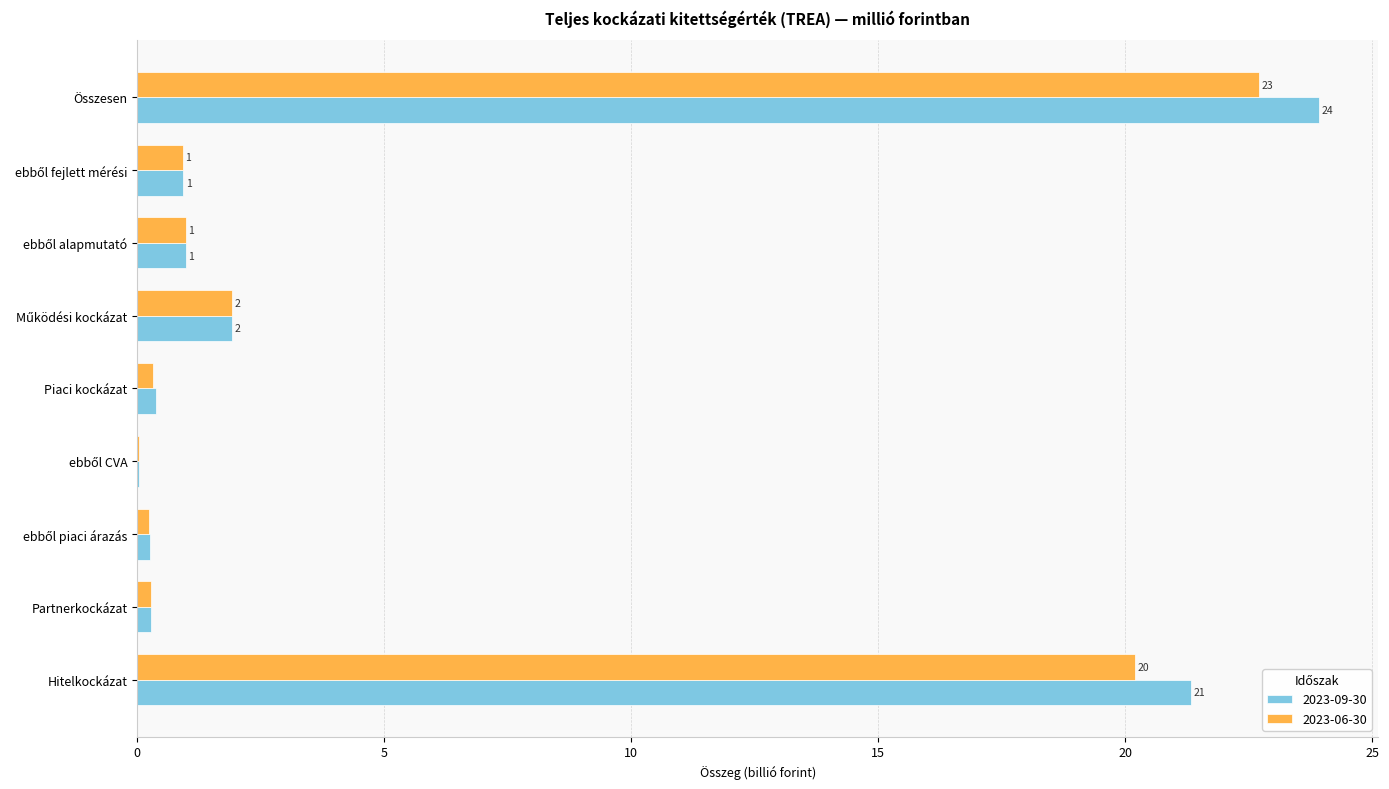

At which label does 2023-06-30 reach its peak?

Összesen